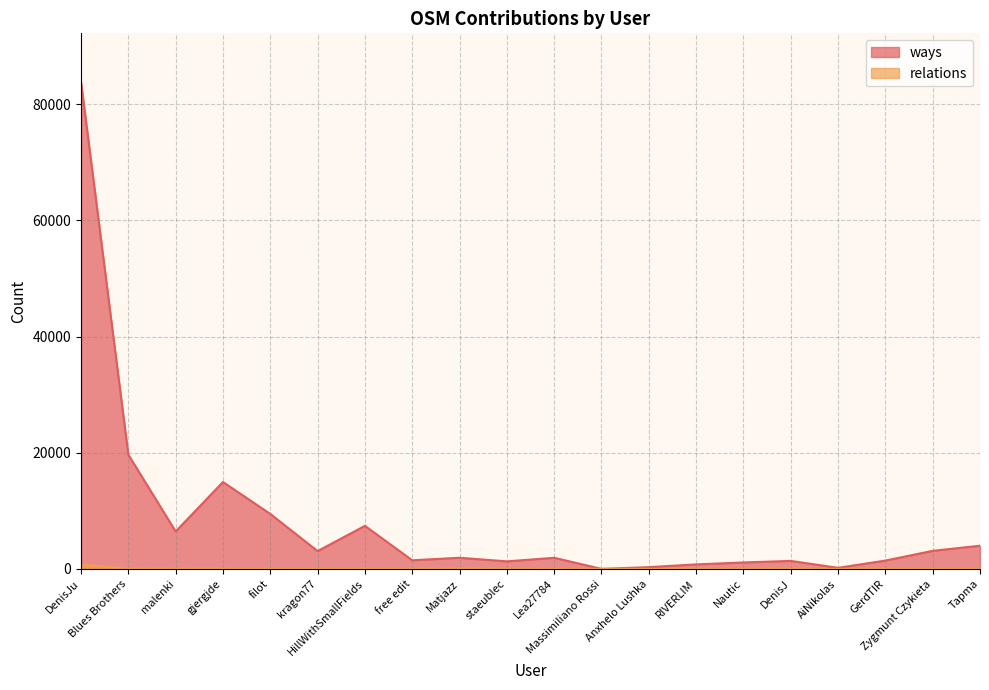

What is the difference between the second highest and minimum values in the relations series?

68